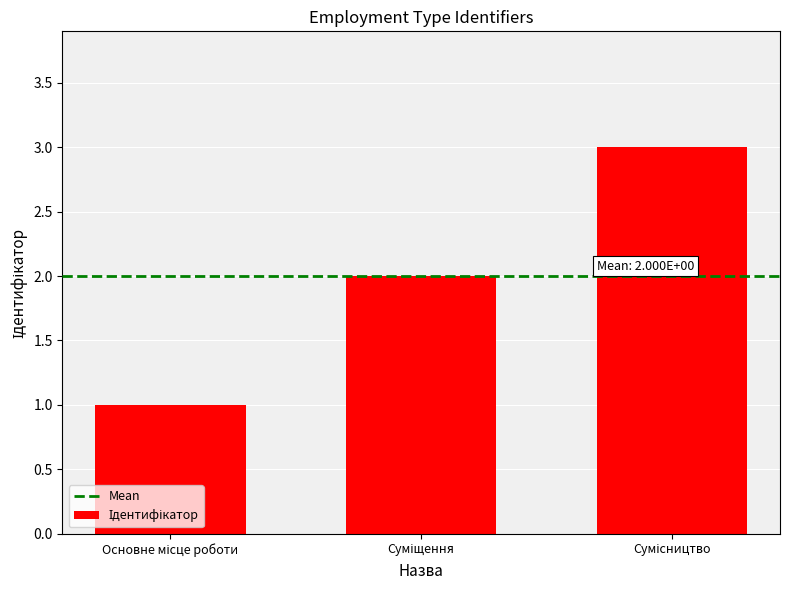

What is the sum of all values?

6